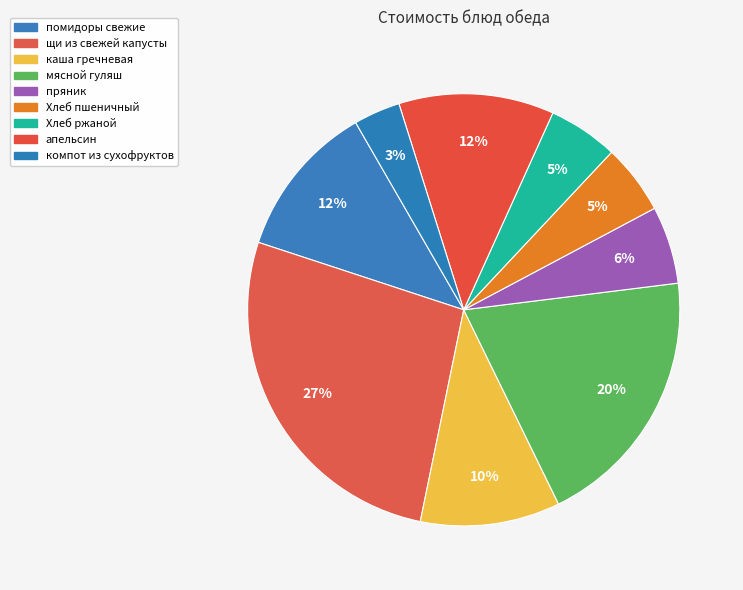

How many slices are in this pie chart?

9